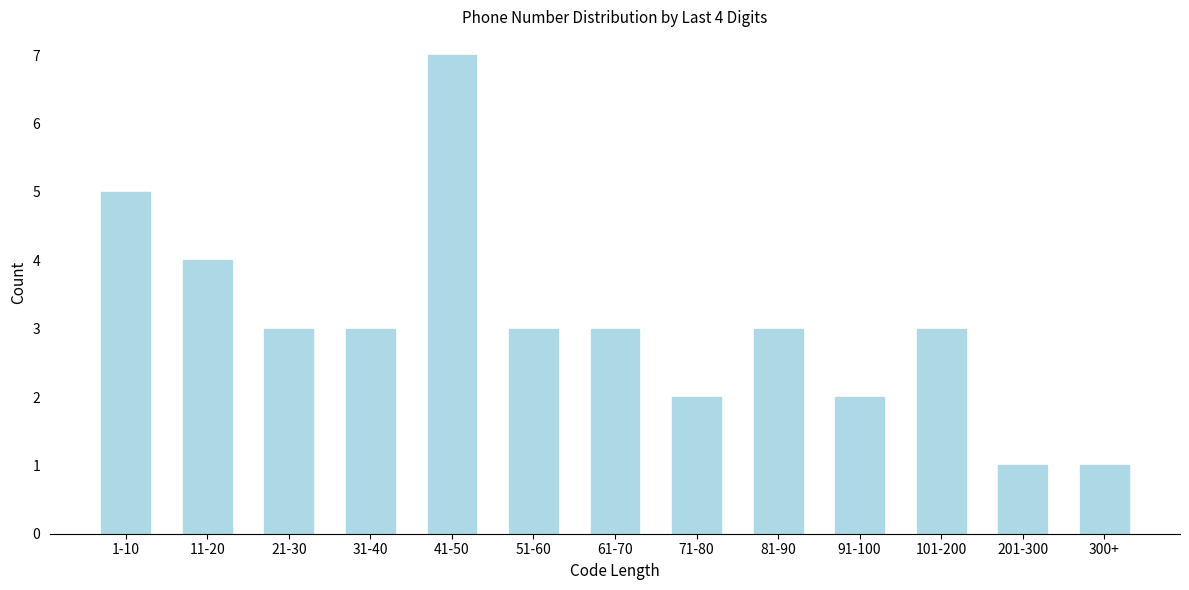

Reading left to right, list all the values displayed in this chart.

5	4	3	3	7	3	3	2	3	2	3	1	1